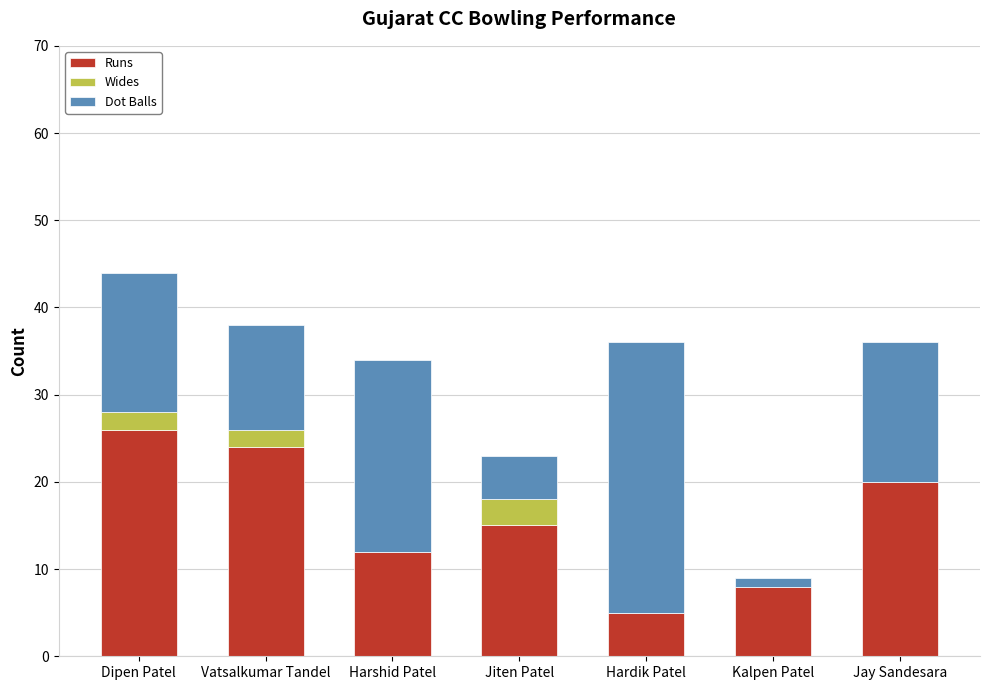

Does the chart contain stacked bars?

Yes